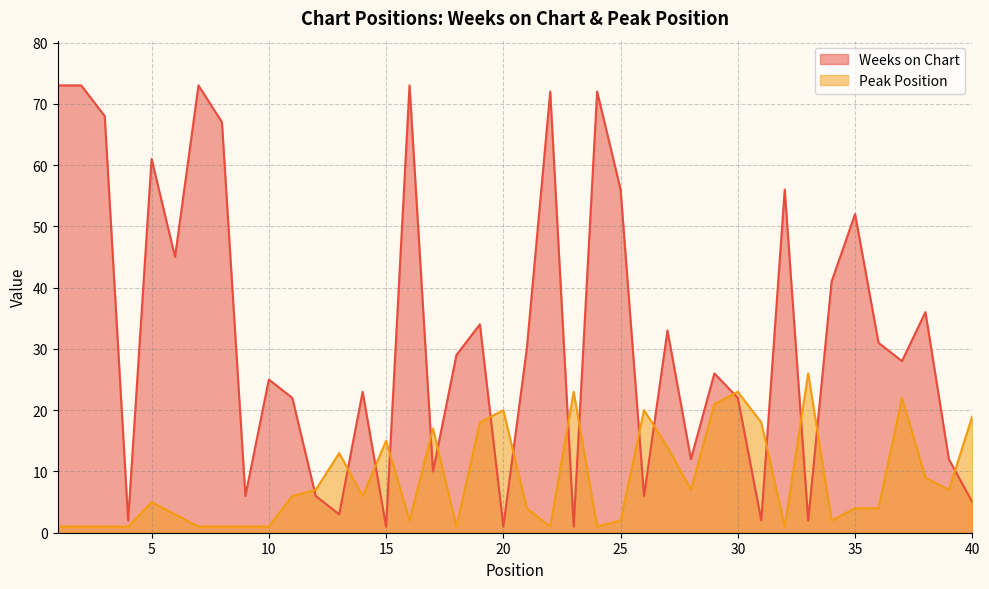

Which label corresponds to the smallest value in the chart?

15